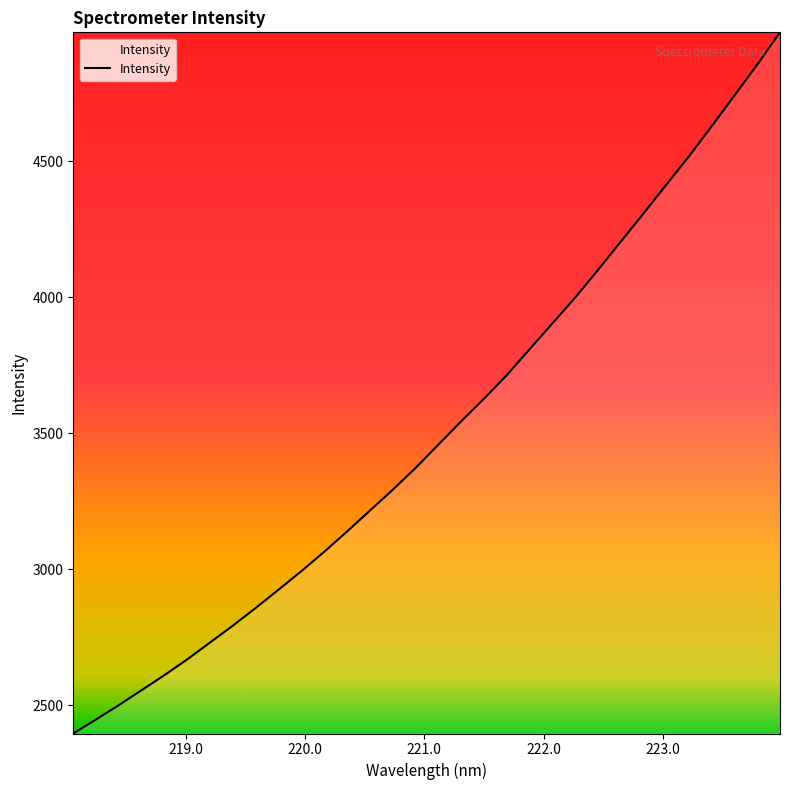

What is the difference between the maximum and minimum values?

2577.9